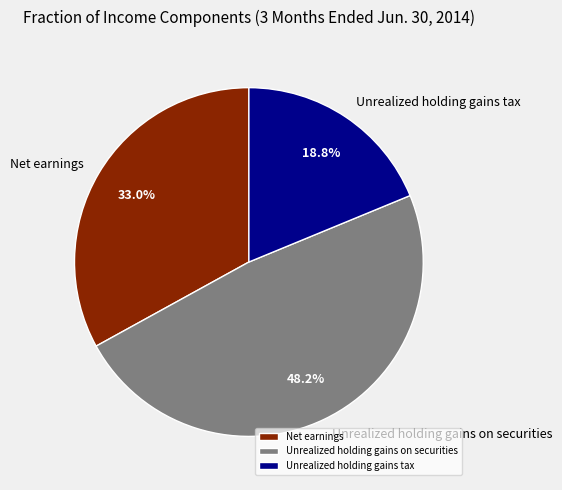

Does any single category account for the majority?

No